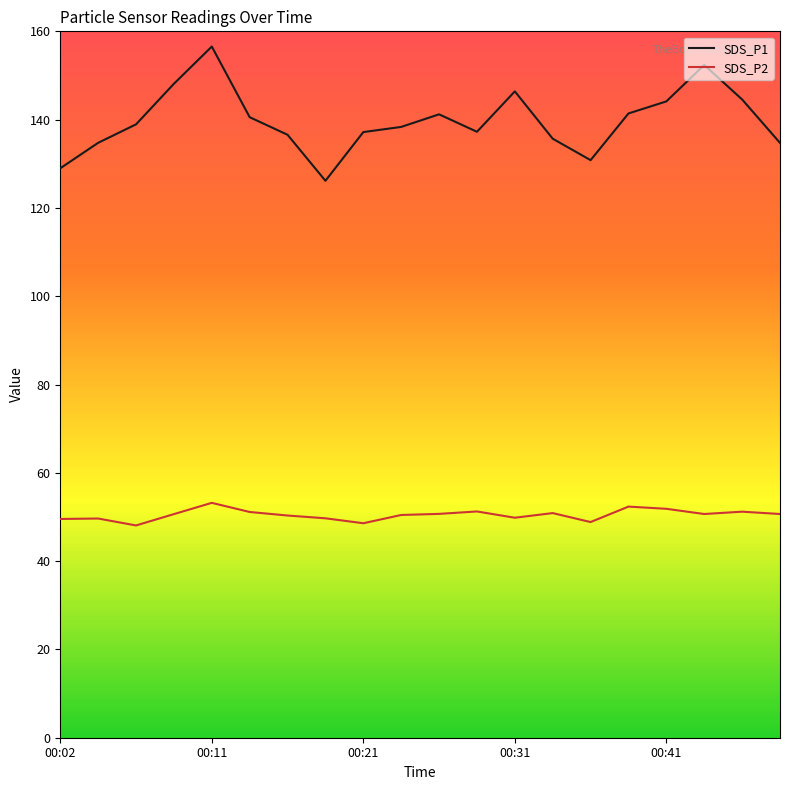

Which series has the largest range (max minus min)?

SDS_P1